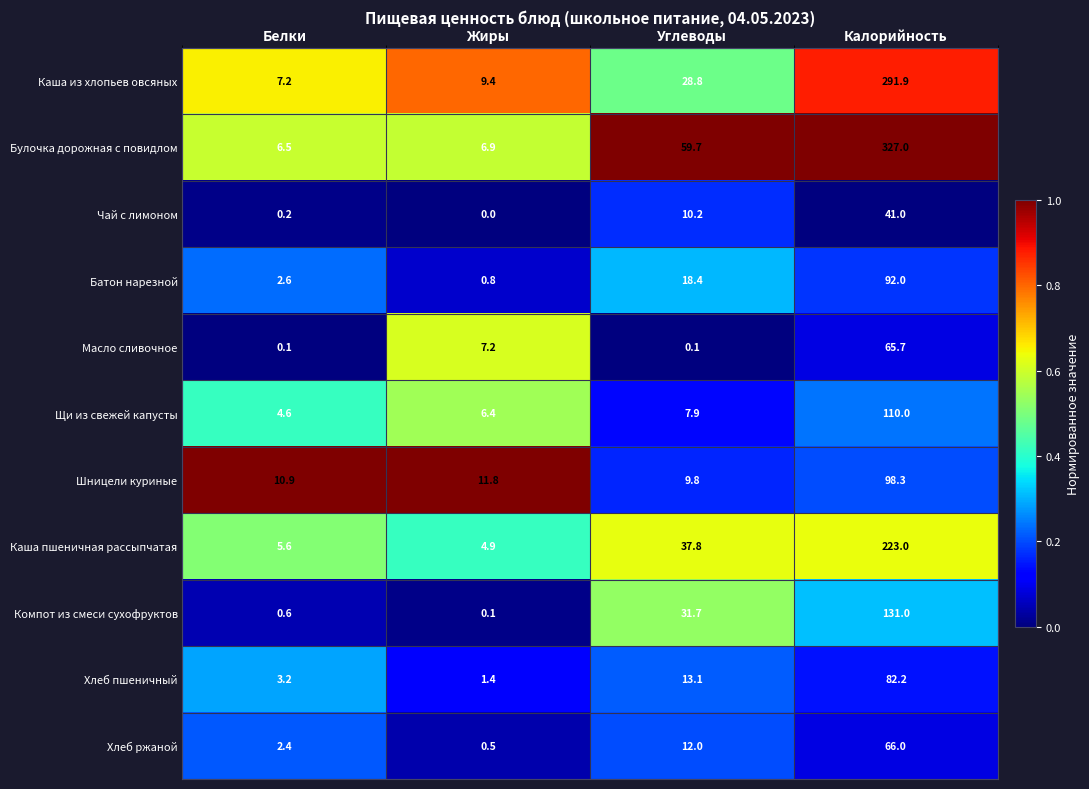

What is the difference between the Масло сливочное values at Жиры and Калорийность?

58.5